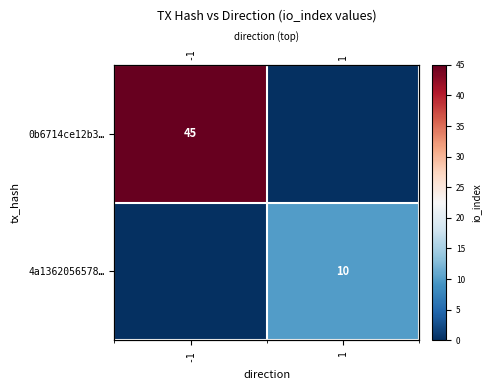

Which series changed the most between -1 and 1?

0b6714ce12b3…